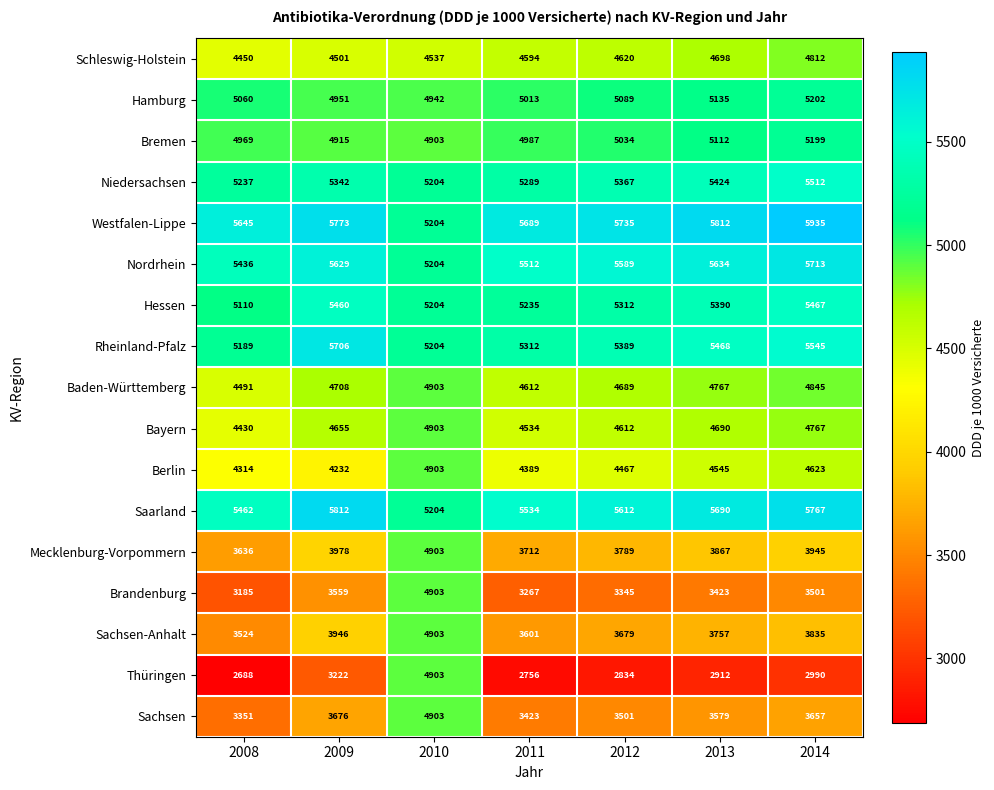

What is the difference between the highest and lowest values at 2014?

2945